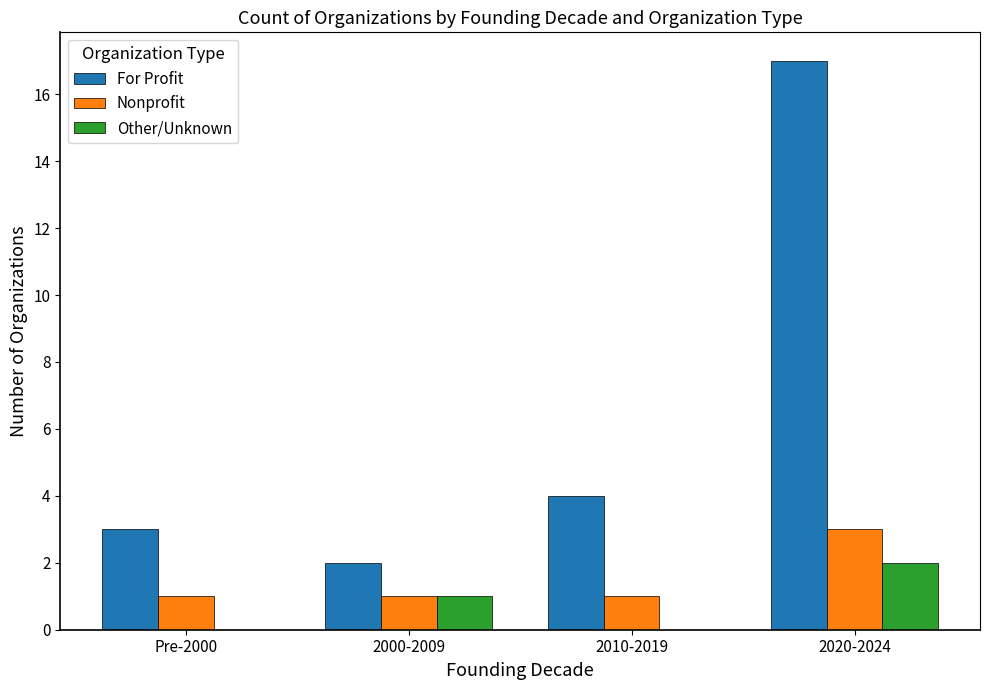

Is it true that For Profit equals 3 at Pre-2000?

True